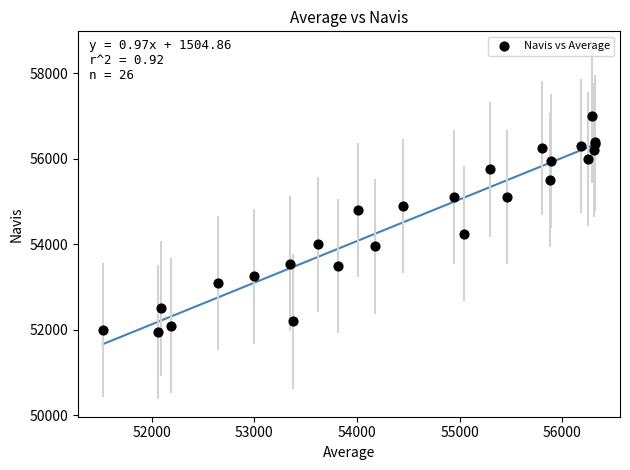

What Y value in the scatter plot is closest to 54475?

54250